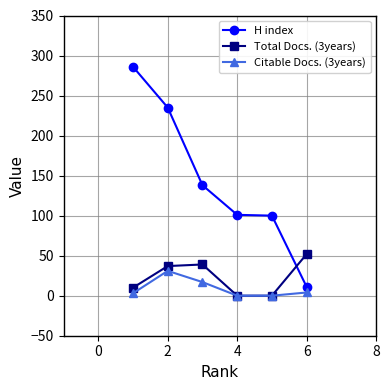

True or false: H index and Citable Docs. (3years) intersect in this chart.

False